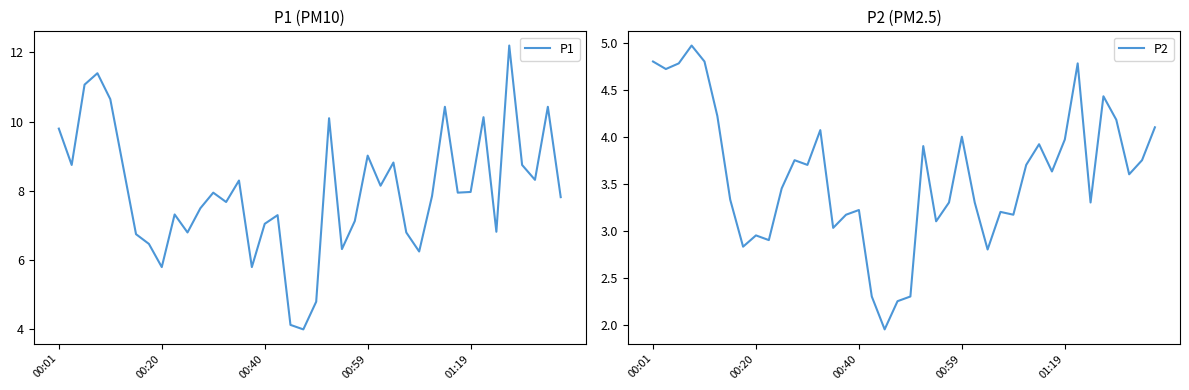

Reading left to right, extract all data points from this chart.

P1: 9.8	8.8	11.1	11.4	10.7	8.7	6.8	6.5	5.8	7.3	6.8	7.5	8.0	7.7	8.3	5.8	7.0	7.3	4.1	4.0	4.8	10.1	6.3	7.1	9.0	8.2	8.8	6.8	6.2	7.8	10.4	8.0	8.0	10.1	6.8	12.2	8.8	8.3	10.4	7.8
P2: 4.8	4.7	4.8	5.0	4.8	4.2	3.3	2.8	3.0	2.9	3.5	3.8	3.7	4.1	3.0	3.2	3.2	2.3	1.9	2.2	2.3	3.9	3.1	3.3	4.0	3.3	2.8	3.2	3.2	3.7	3.9	3.6	4.0	4.8	3.3	4.4	4.2	3.6	3.8	4.1